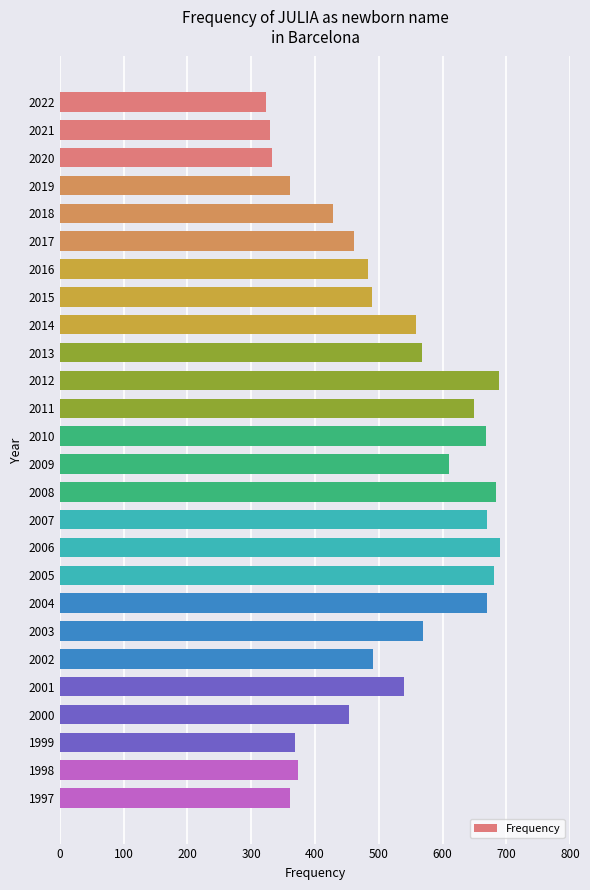

What is the smallest value displayed?

323